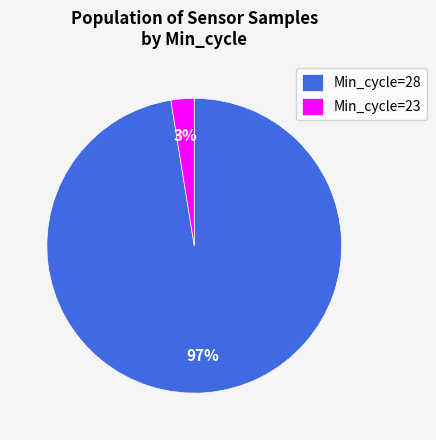

Which category has the biggest portion of the pie?

Min_cycle=28